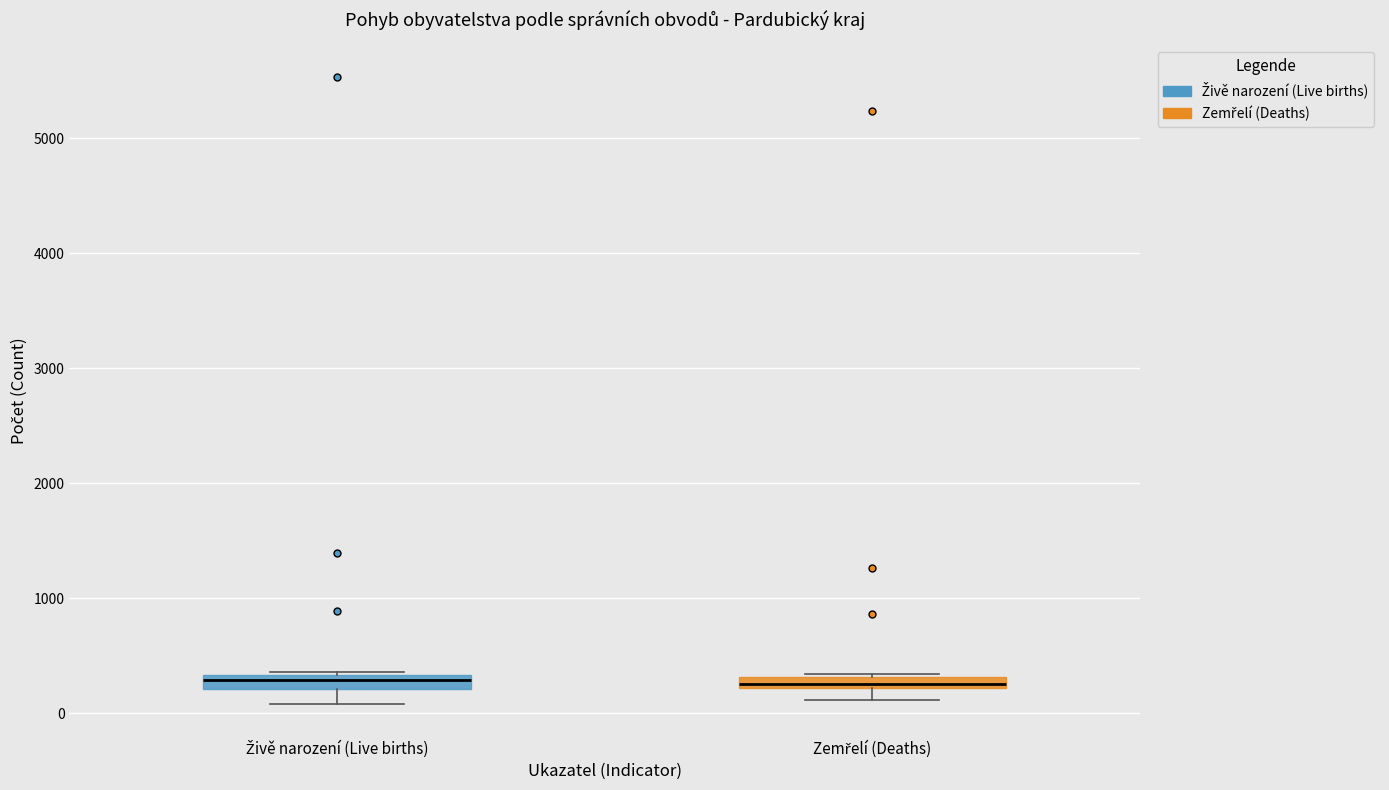

Where does the lower whisker of the box for Živě narození (Live births) end on the y-axis? The values are not printed on the chart, so give them approximately, as read against the axis.

100